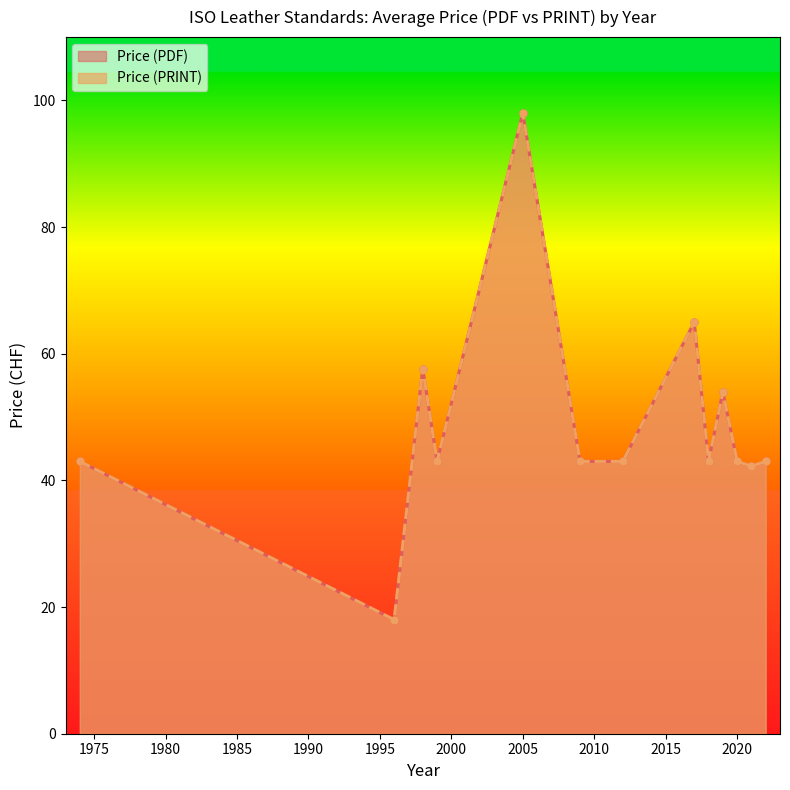

How many series are shown in this chart?

2